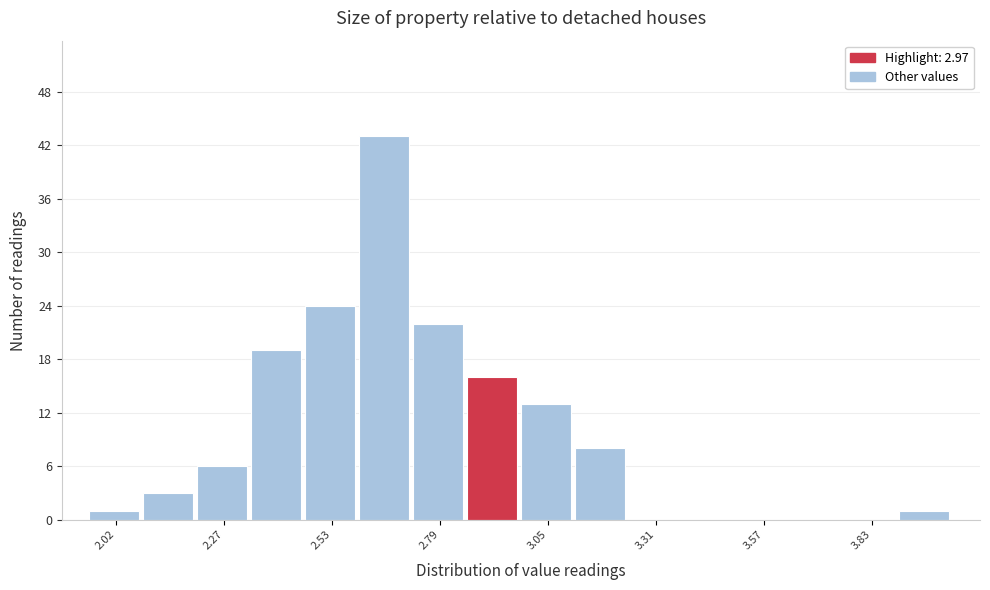

Read against the x-axis, roughly where is the centre of the tallest bar?

2.65